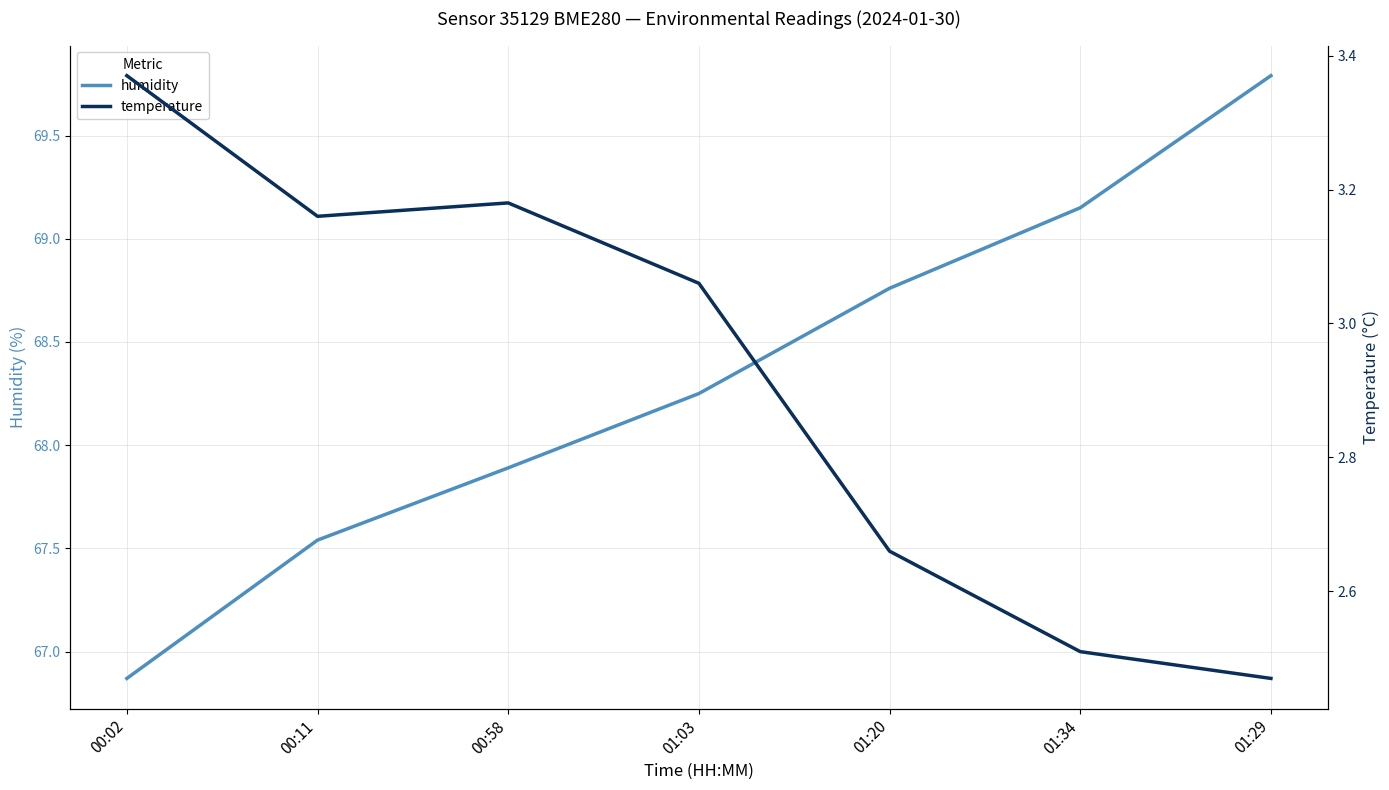

What is the highest value of the humidity series?

69.8